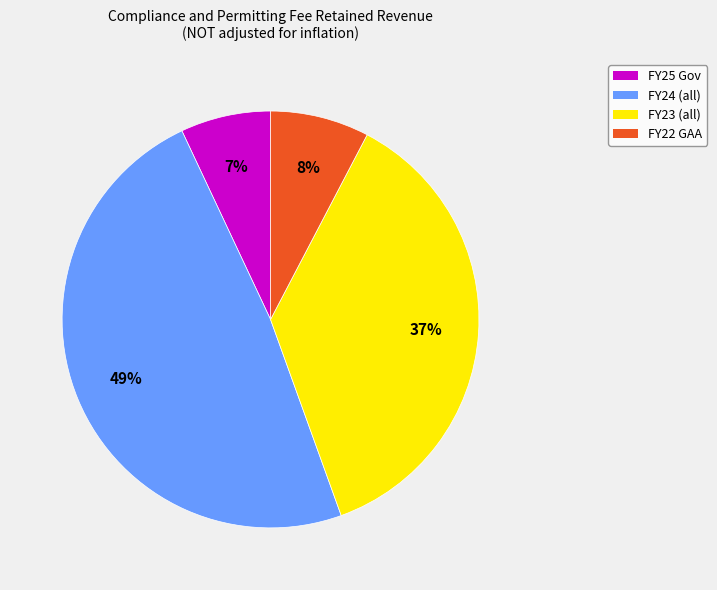

Which category has the biggest portion of the pie?

FY24 (all)